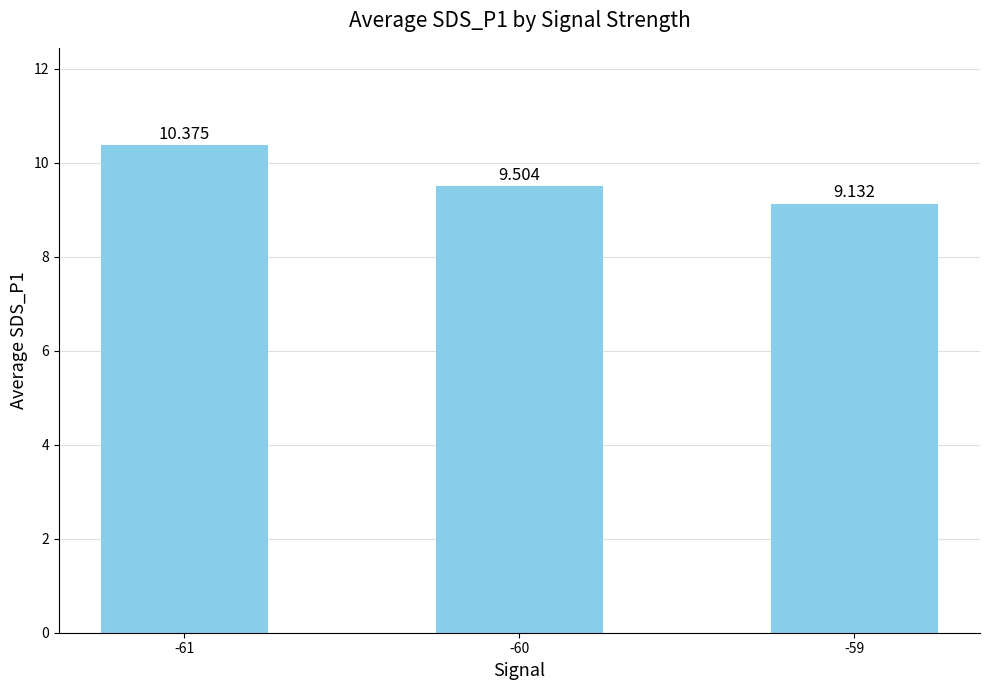

What is the difference between the maximum and minimum values?

1.2